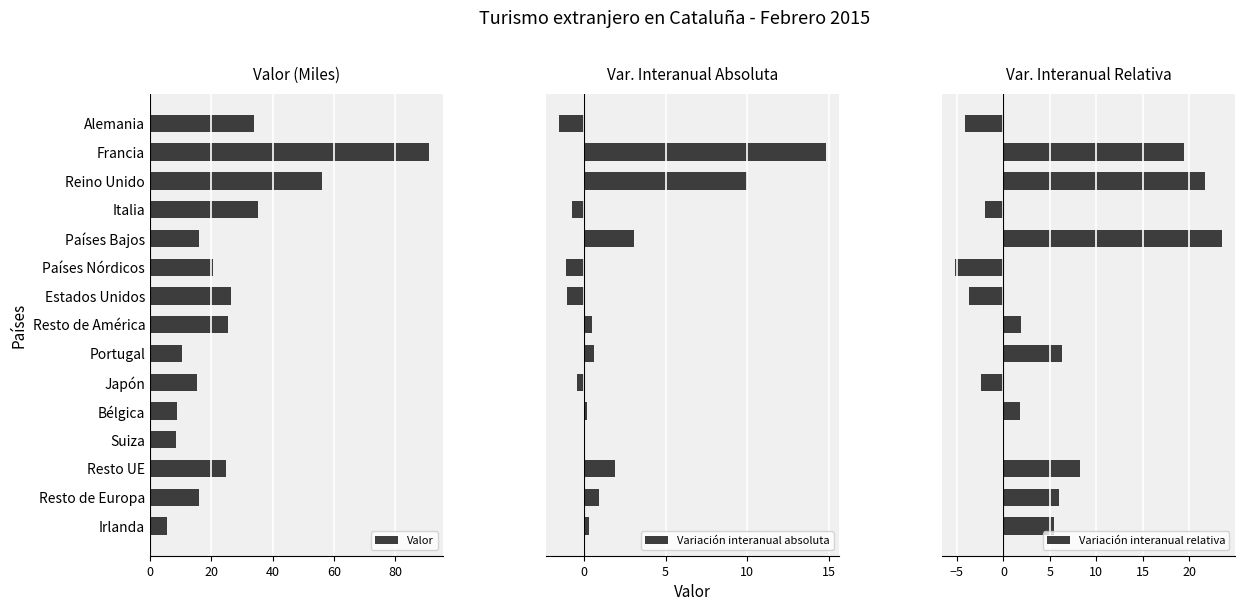

What is the sum of all Variación interanual relativa values?

76.8